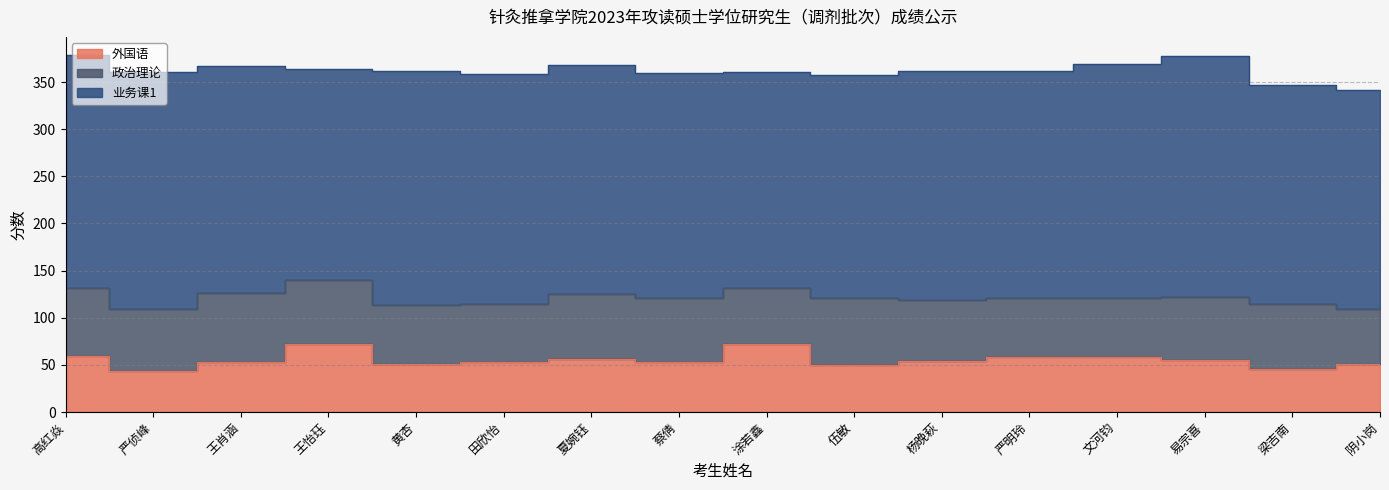

What is the maximum value shown in the chart?

256